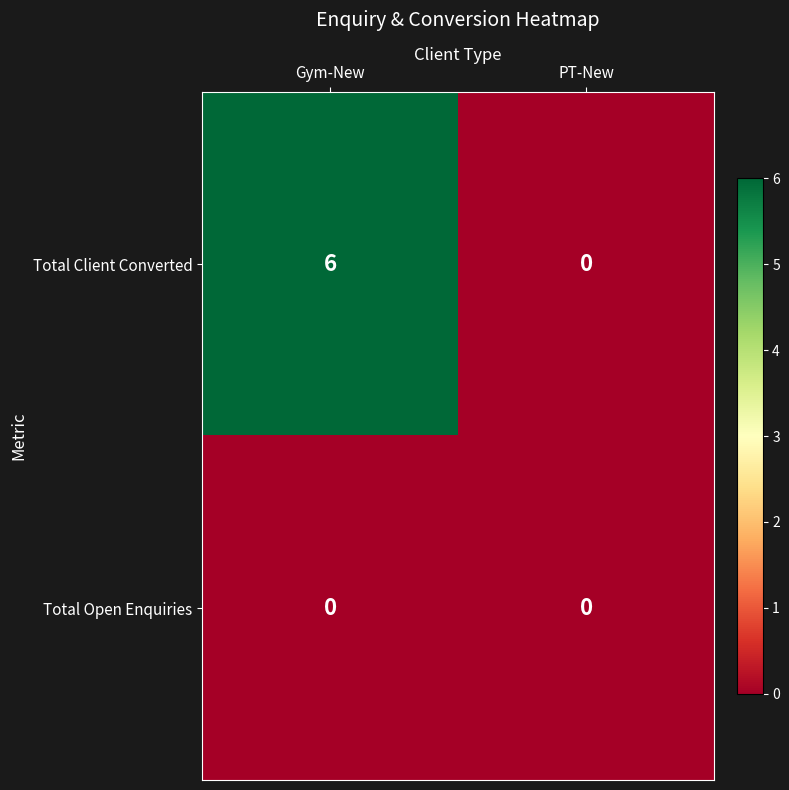

Which series has the largest total across all categories?

Total Client Converted